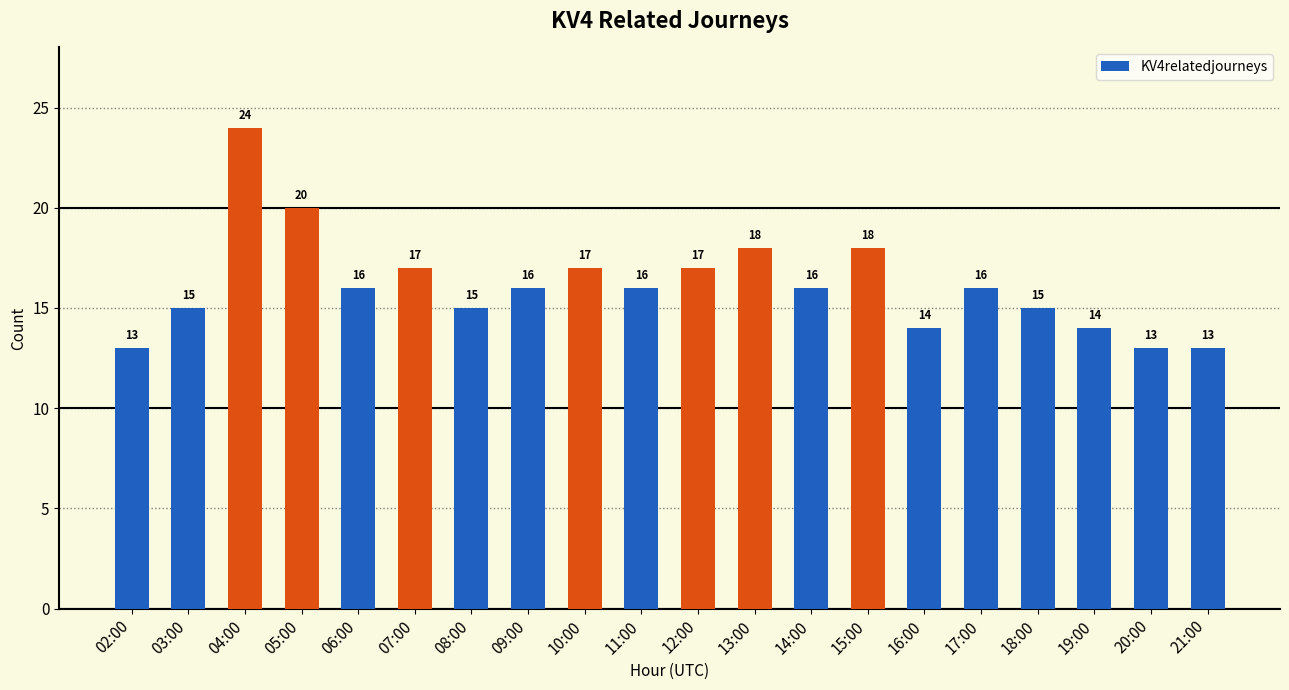

What is the label of the 20th bar from the right?

02:00